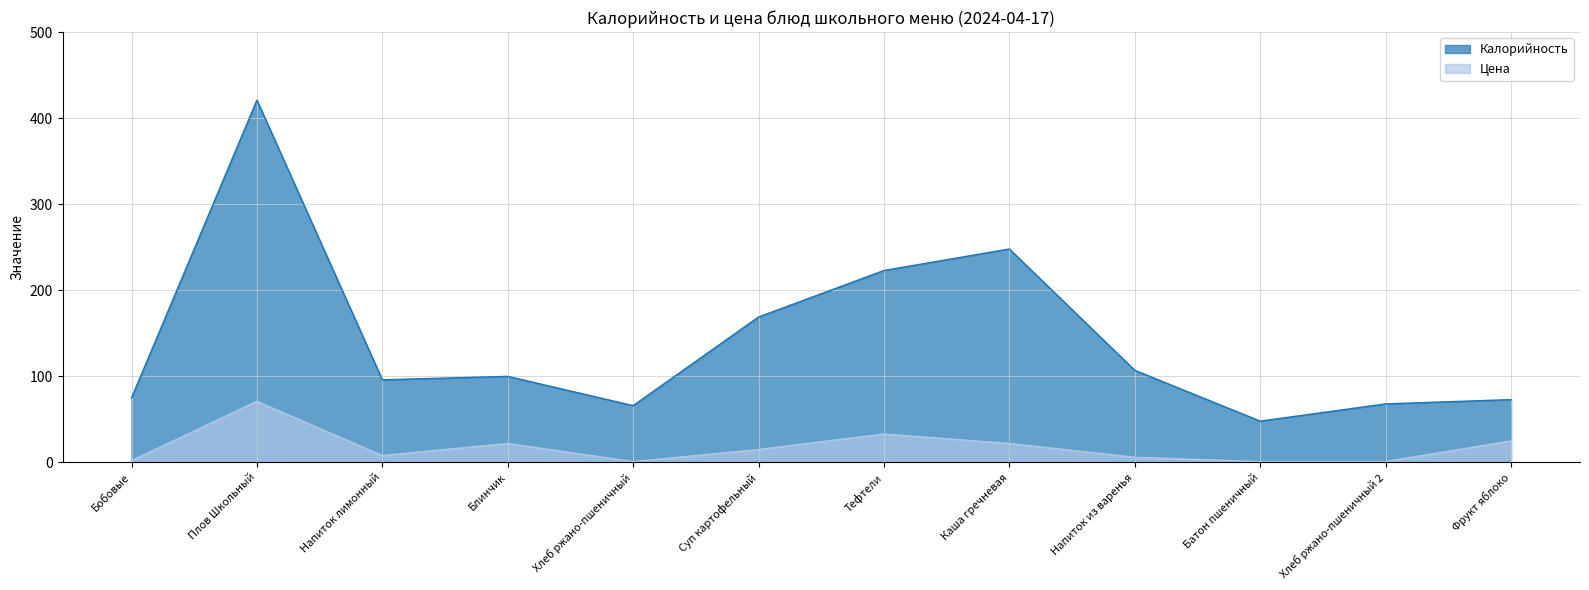

What is the difference between the second highest and second lowest values in the Цена series?

32